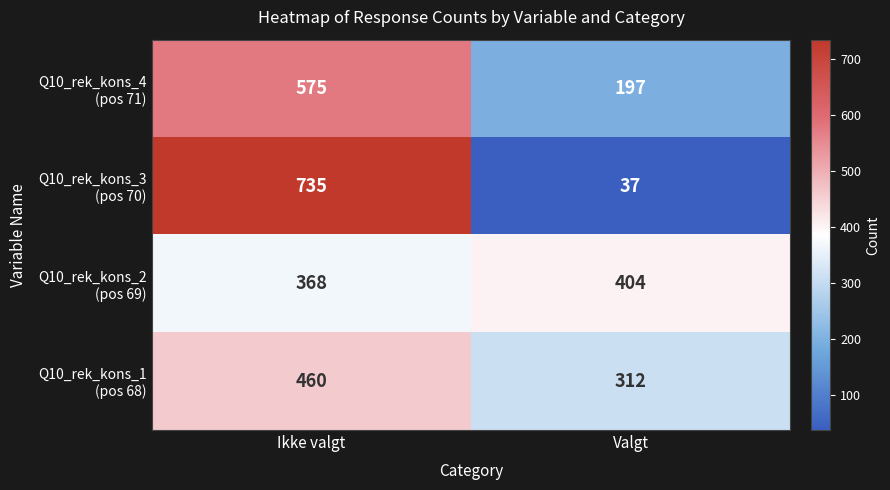

Which category has the lowest value across all series?

Valgt